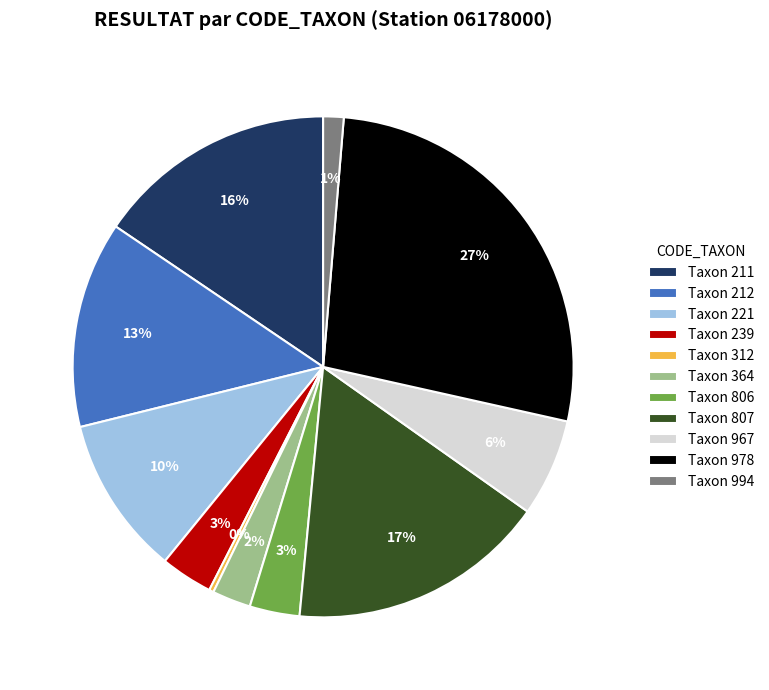

To the nearest percent, what percentage of the pie is Taxon 212?

13%